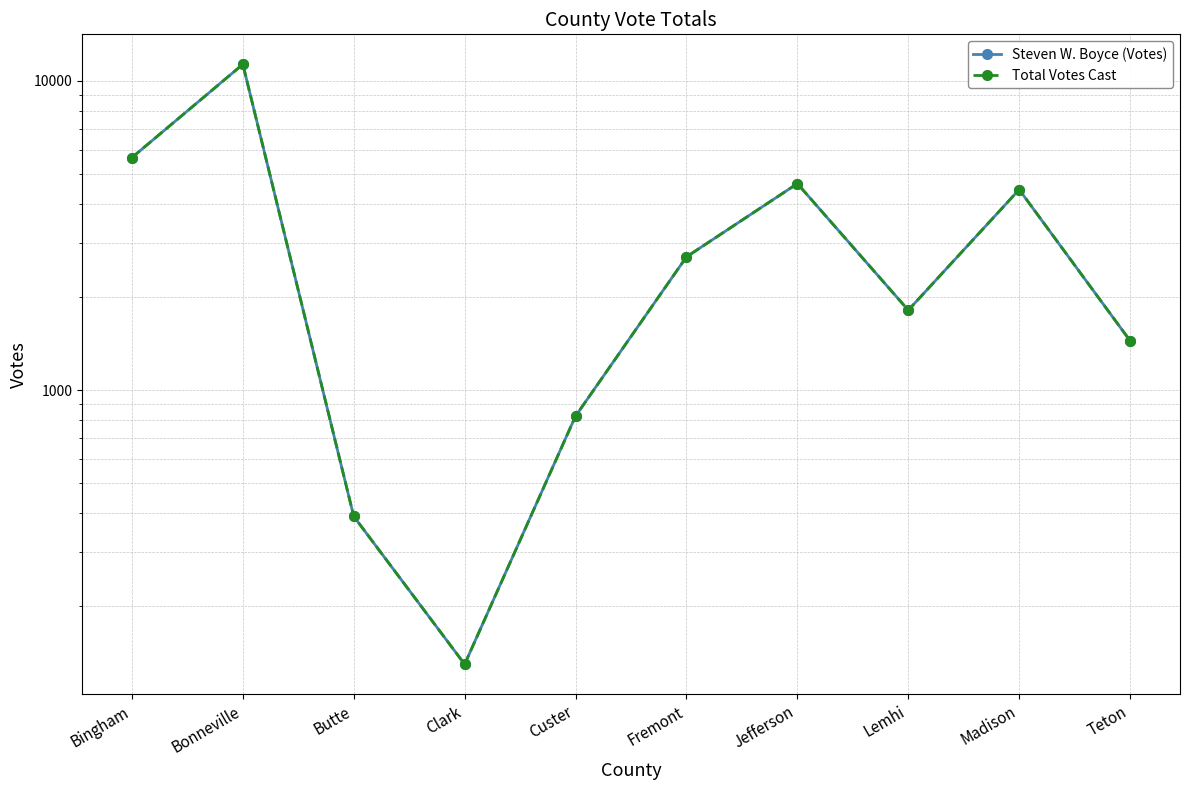

Which series has the largest total across all categories?

Steven W. Boyce (Votes)